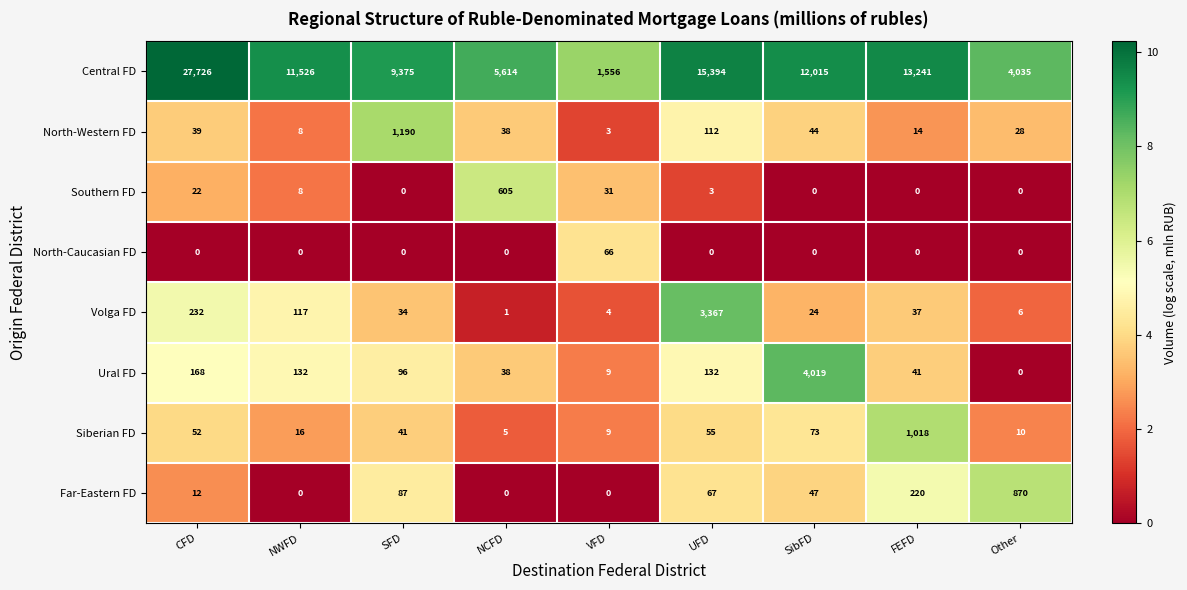

What is the maximum value shown in the chart?

27726